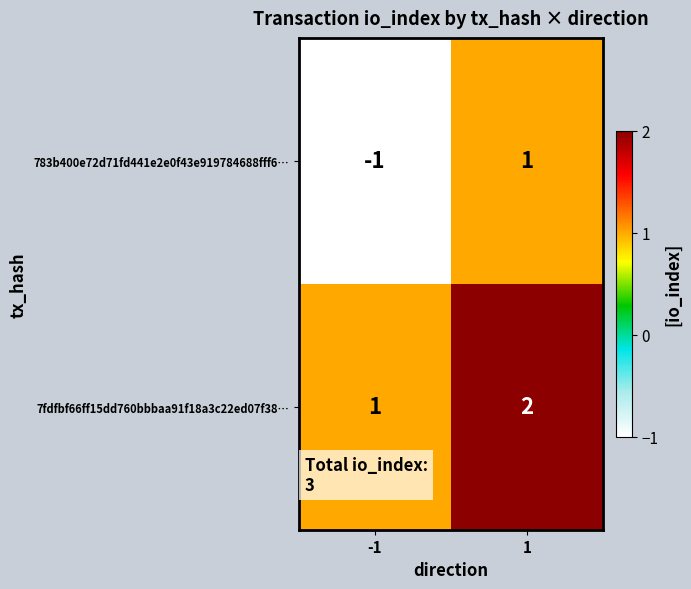

At which category is the sum across all series the highest?

1